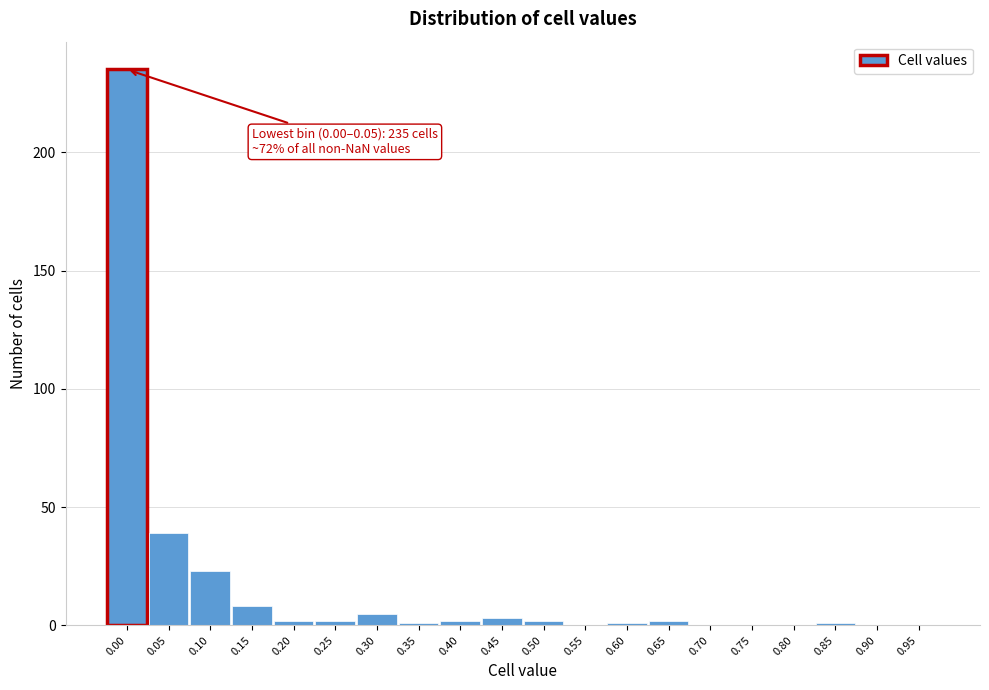

The value at 0.10 is 23. True or false?

True